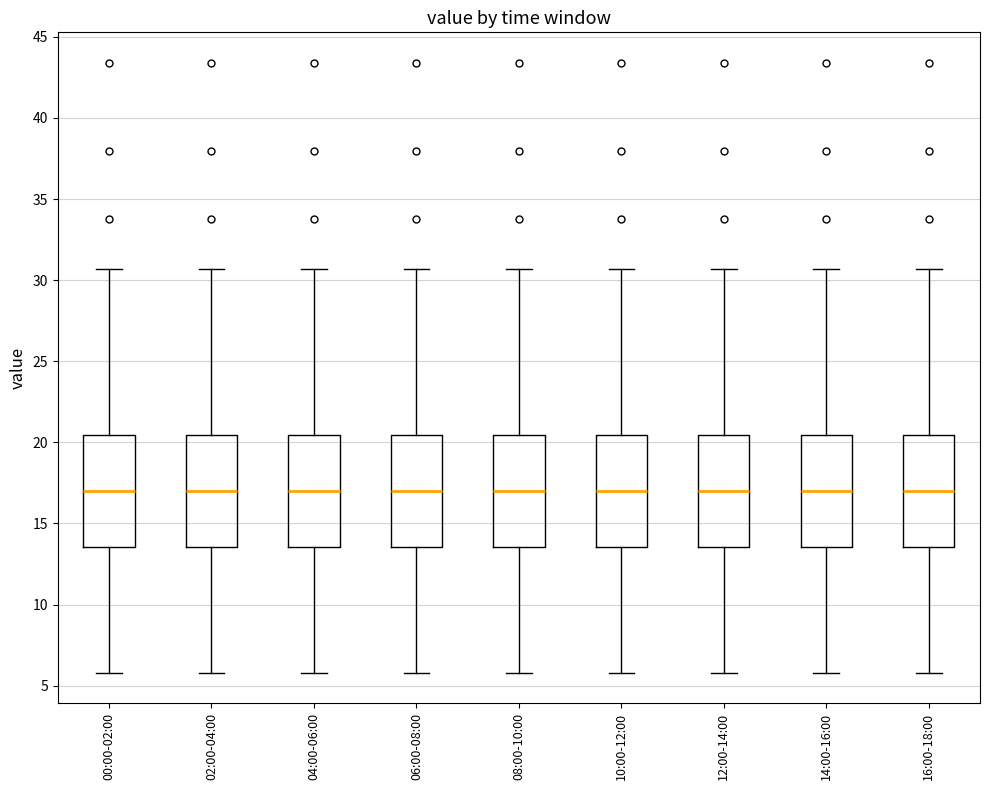

Where does the upper whisker of the box for 16:00-18:00 end on the y-axis? The values are not printed on the chart, so give them approximately, as read against the axis.

30.5